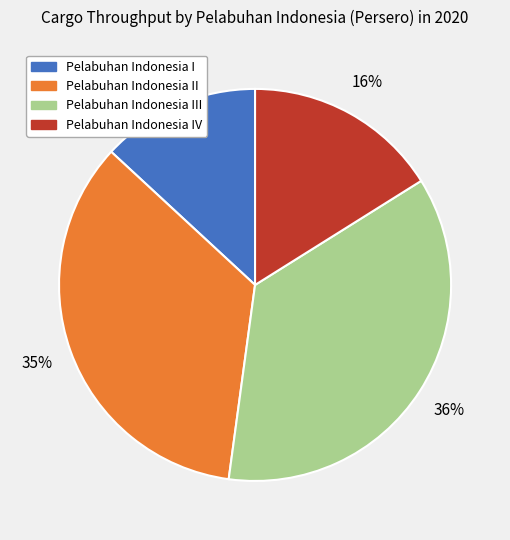

To the nearest percent, what is the difference between the largest and smallest slice percentages?

23%